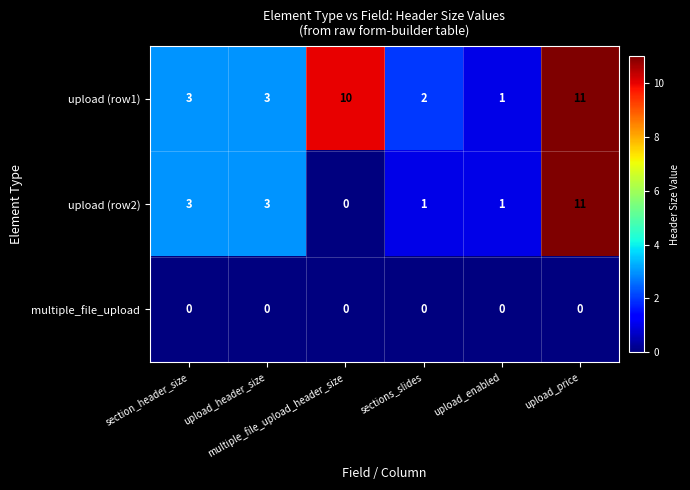

What is the difference between the maximum and minimum values in the upload (row1) series?

10